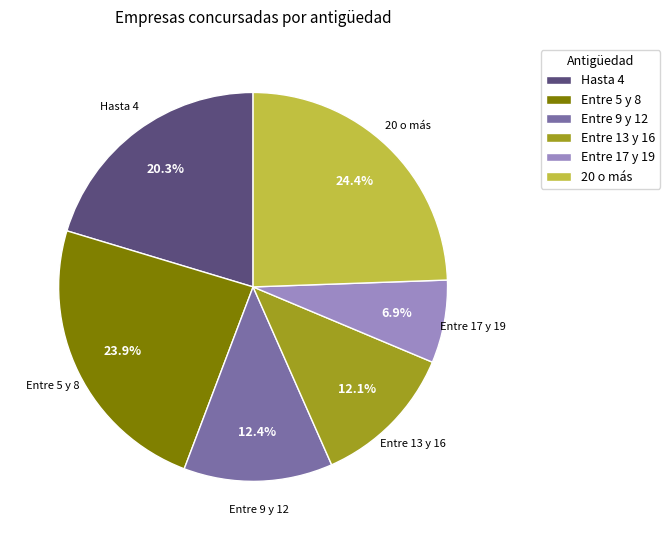

Does Entre 13 y 16 account for over 50% of the chart?

No